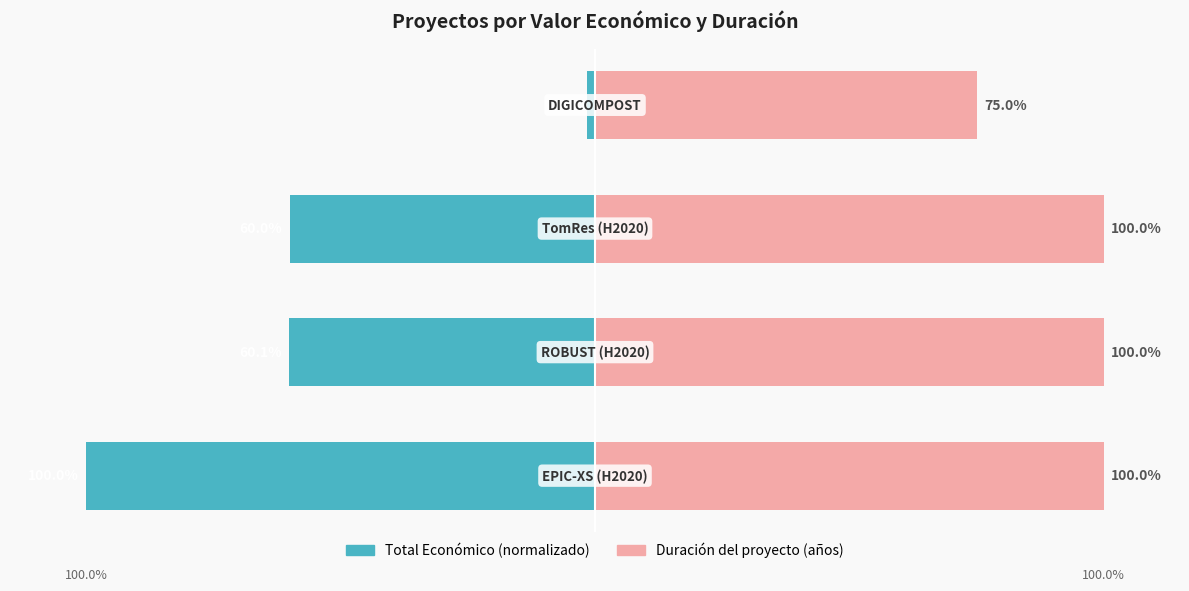

Is the value of Total Económico (normalizado) at 1 greater than the value of Duración del proyecto (años) at 2?

No